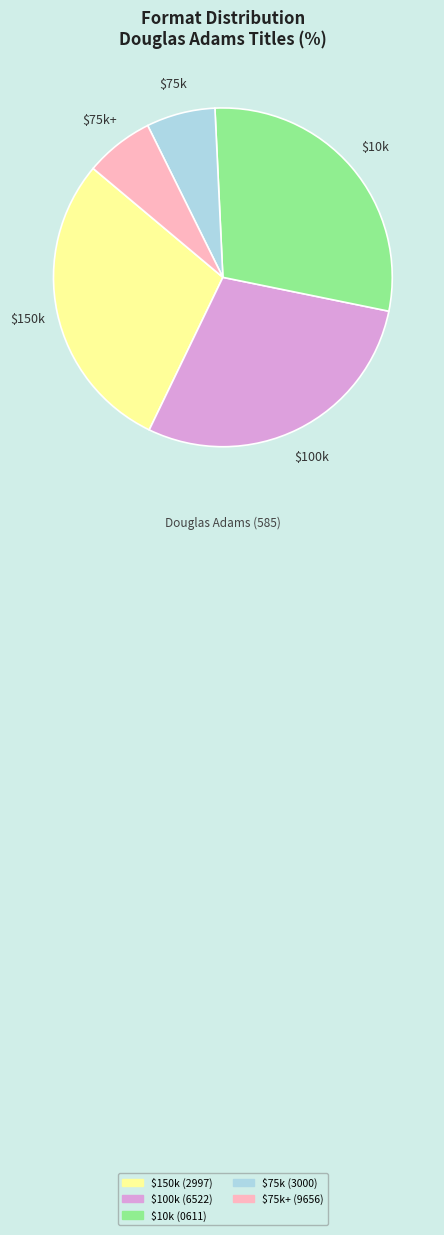

Is there any slice that represents more than half of the pie?

No